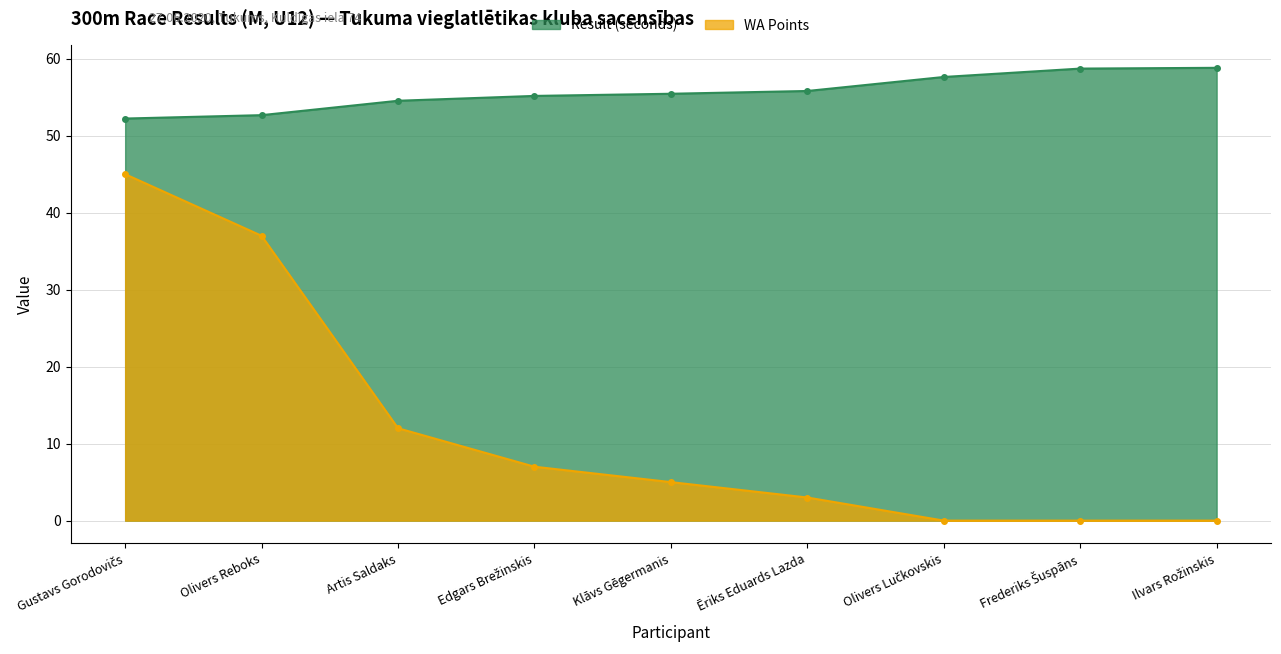

How many distinct data groups are displayed?

2